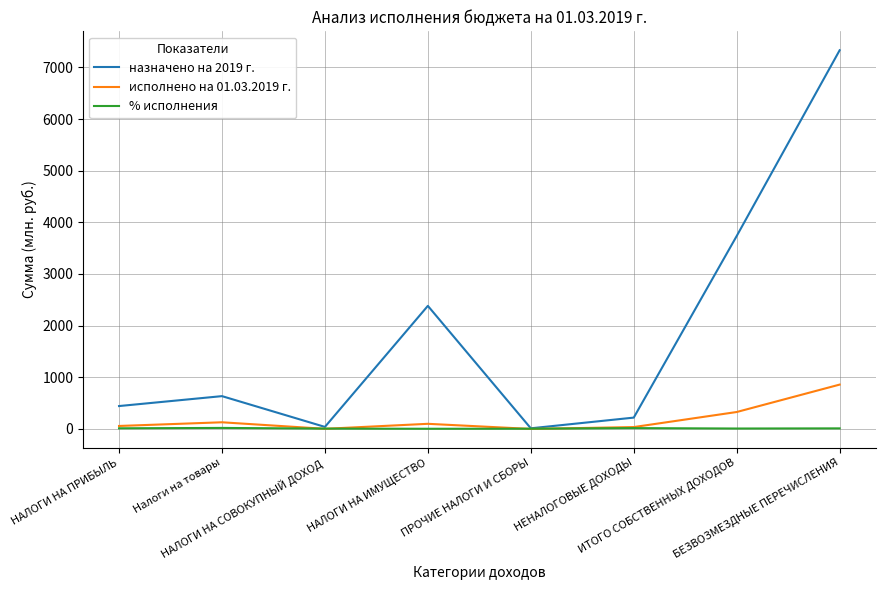

What value does the исполнено на 01.03.2019 г. series have at НЕНАЛОГОВЫЕ ДОХОДЫ?

37.0